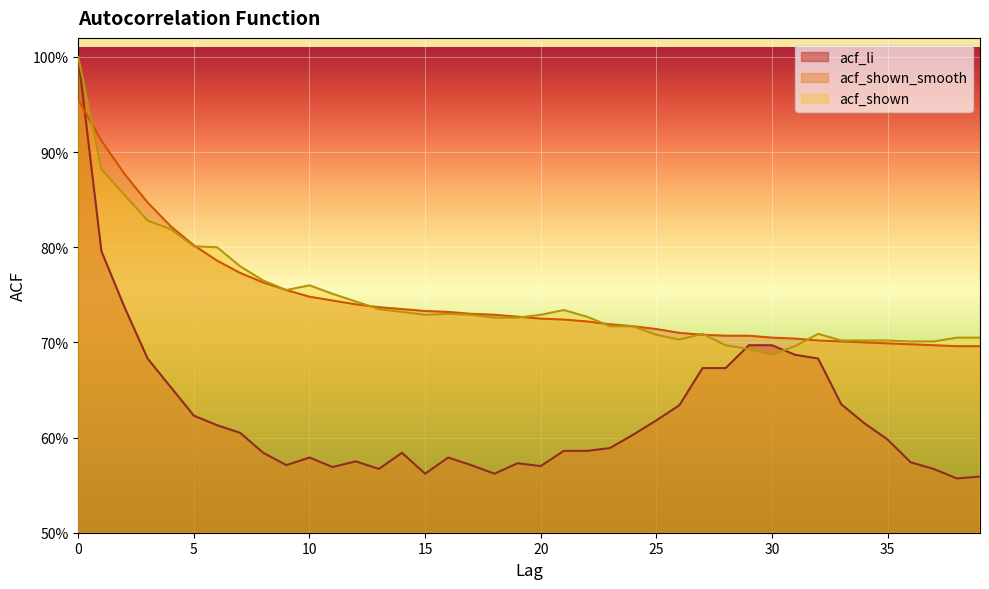

Rank the series by their maximum value, from highest to lowest.

acf_li, acf_shown, acf_shown_smooth